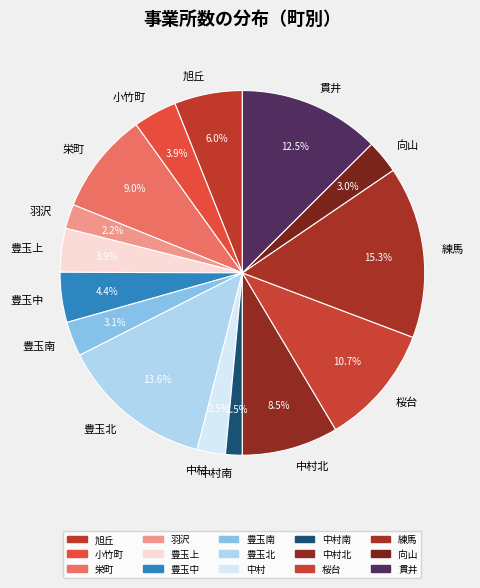

To the nearest percent, what is the difference between the 羽沢 and 旭丘 slice percentages?

4%